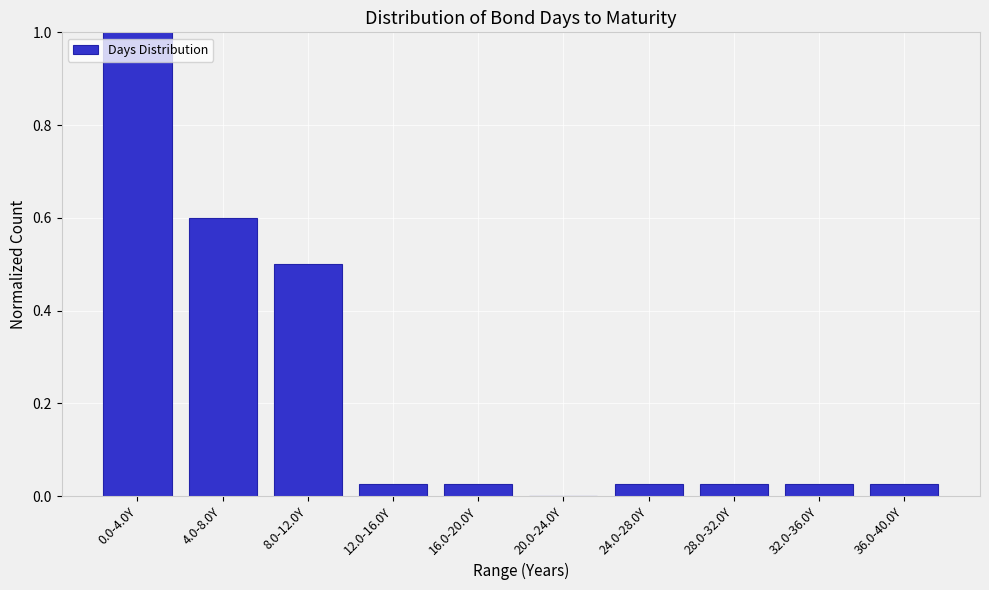

What is the change in value from 8.0-12.0Y to 16.0-20.0Y?

-0.5